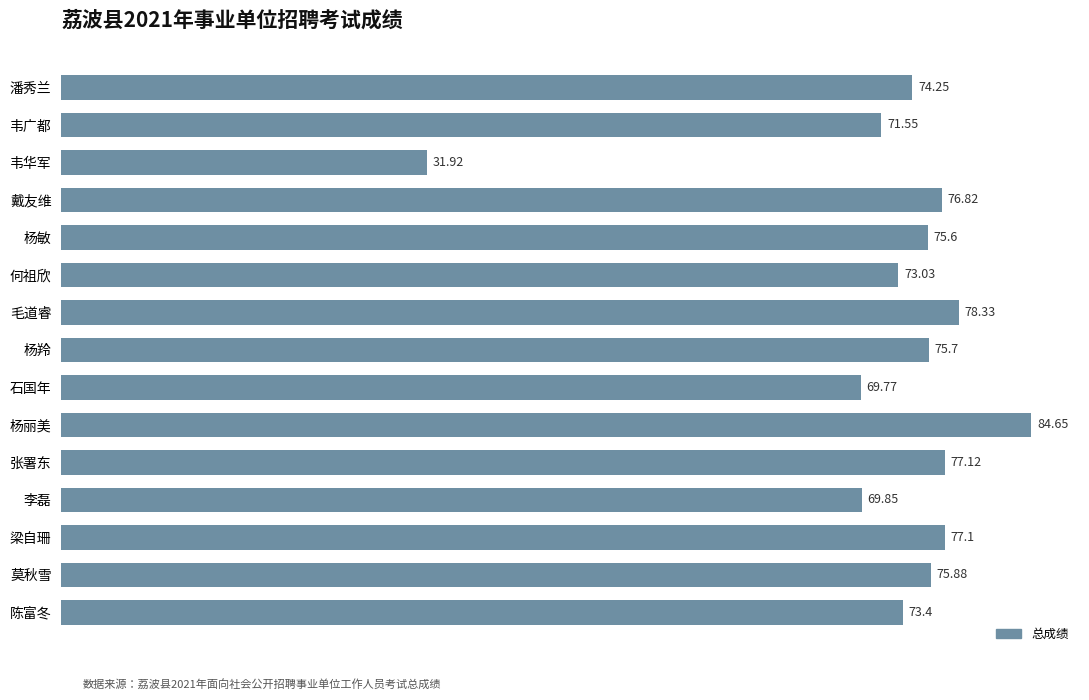

What is the difference between the maximum and minimum values?

52.7